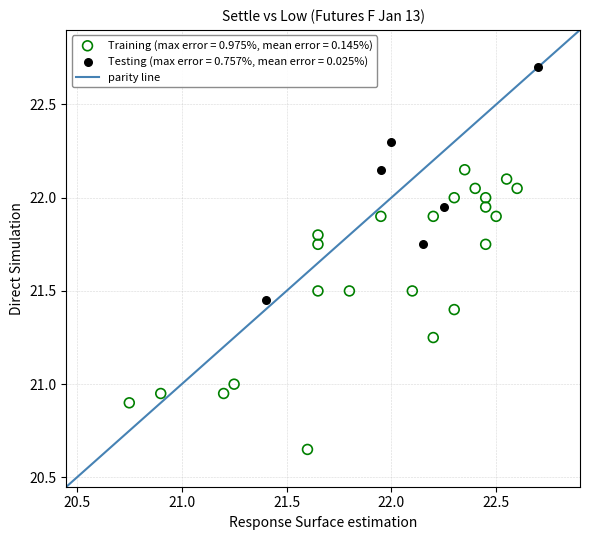

Which series contains the lowest Y value?

Training (max error = 0.975%, mean error = 0.145%)